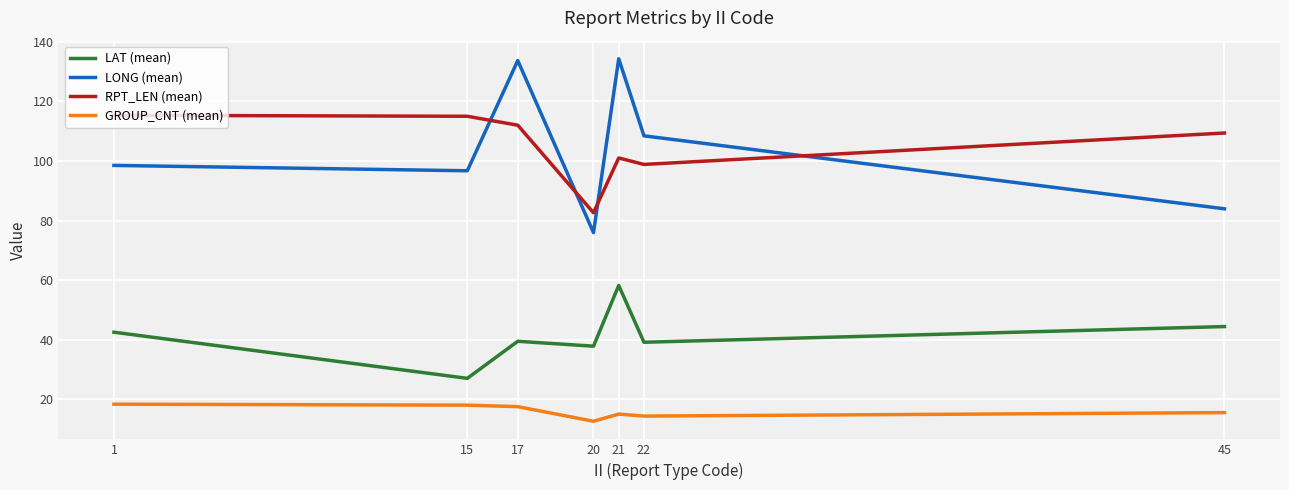

What is the minimum value shown in the chart?

12.6